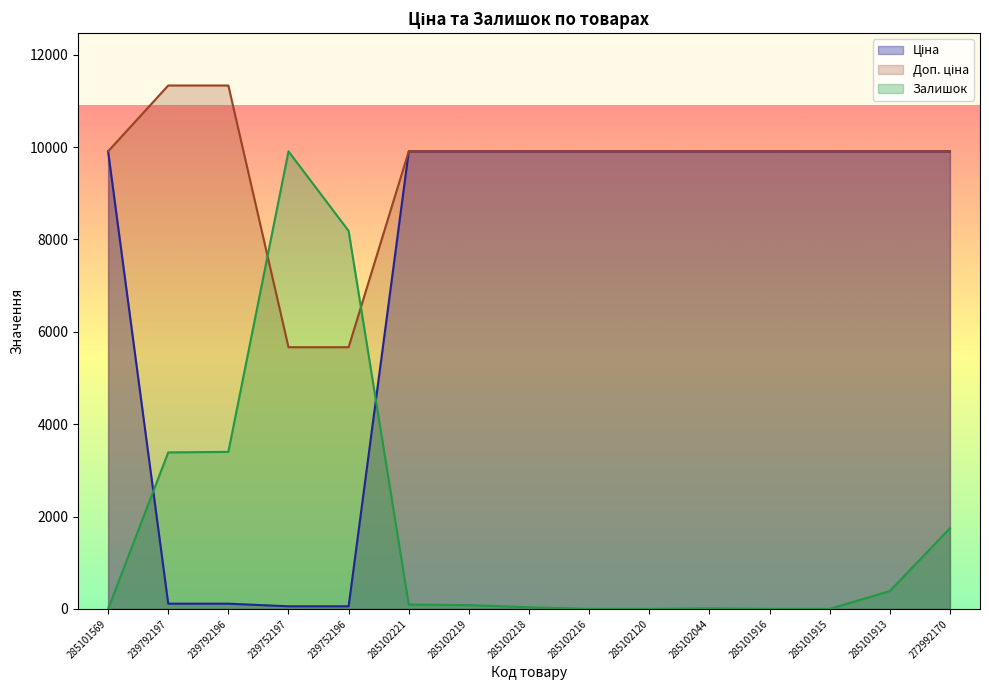

What is the difference between the highest and lowest values at 285101916?

9908.5